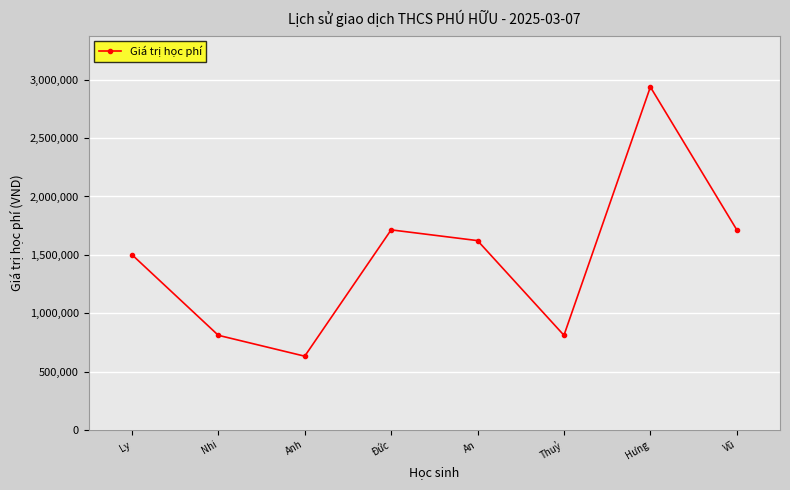

Reading left to right, list all the values displayed in this chart.

Ly=1502000	Nhi=811000	Anh=632000	Đức=1714000	An=1622000	Thuỷ=811000	Hưng=2938000	Vũ=1714000